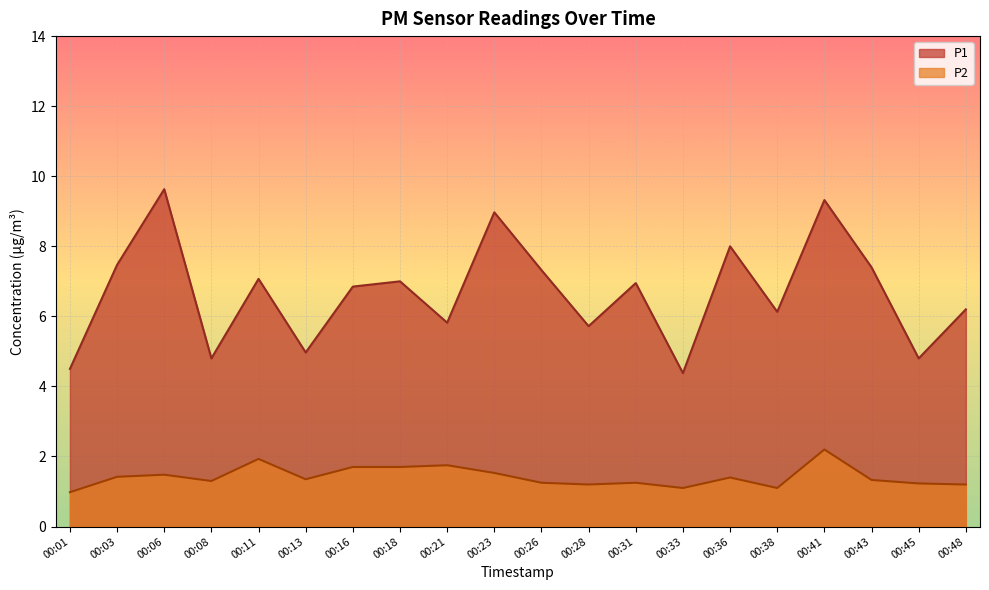

Is it true that P1 equals 5.8 at 00:21?

True